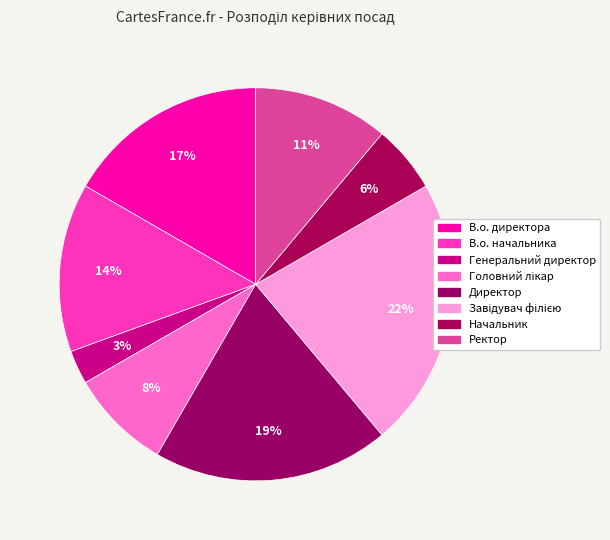

How many segments does this pie chart have?

8